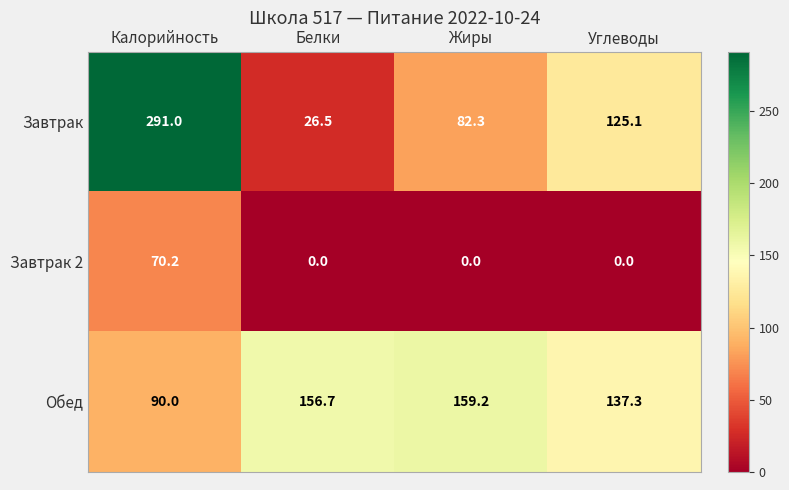

Reading left to right, extract all data points from this chart.

Завтрак: 291.0	26.5	82.3	125.1
Завтрак 2: 70.2	0.0	0.0	0.0
Обед: 90.0	156.7	159.2	137.3